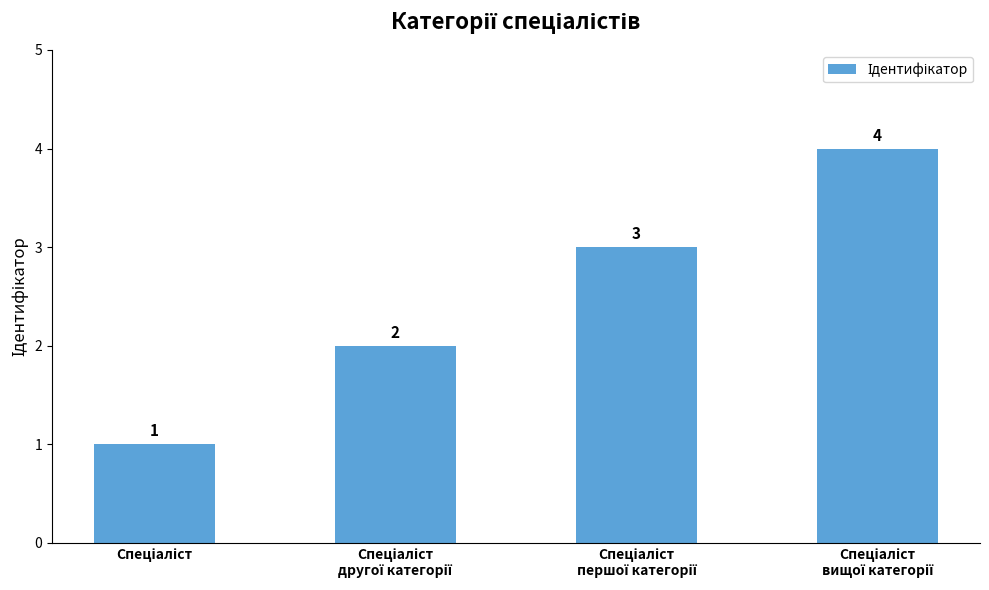

What is the minimum value shown in the chart?

1